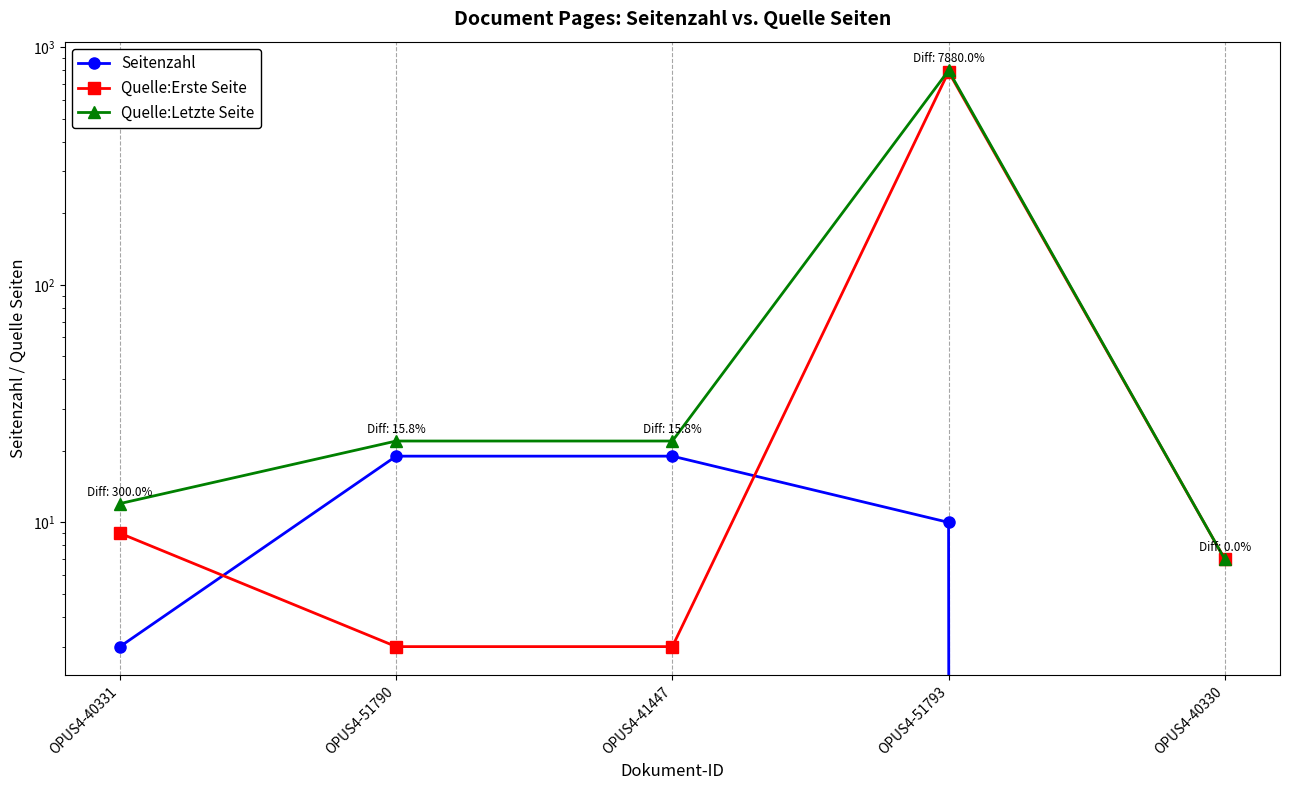

Reading right to left, extract all data points from this chart.

Seitenzahl: OPUS4-40330=0	OPUS4-51793=10	OPUS4-41447=19	OPUS4-51790=19	OPUS4-40331=3
Quelle:Erste Seite: OPUS4-40330=7	OPUS4-51793=788	OPUS4-41447=3	OPUS4-51790=3	OPUS4-40331=9
Quelle:Letzte Seite: OPUS4-40330=7	OPUS4-51793=798	OPUS4-41447=22	OPUS4-51790=22	OPUS4-40331=12